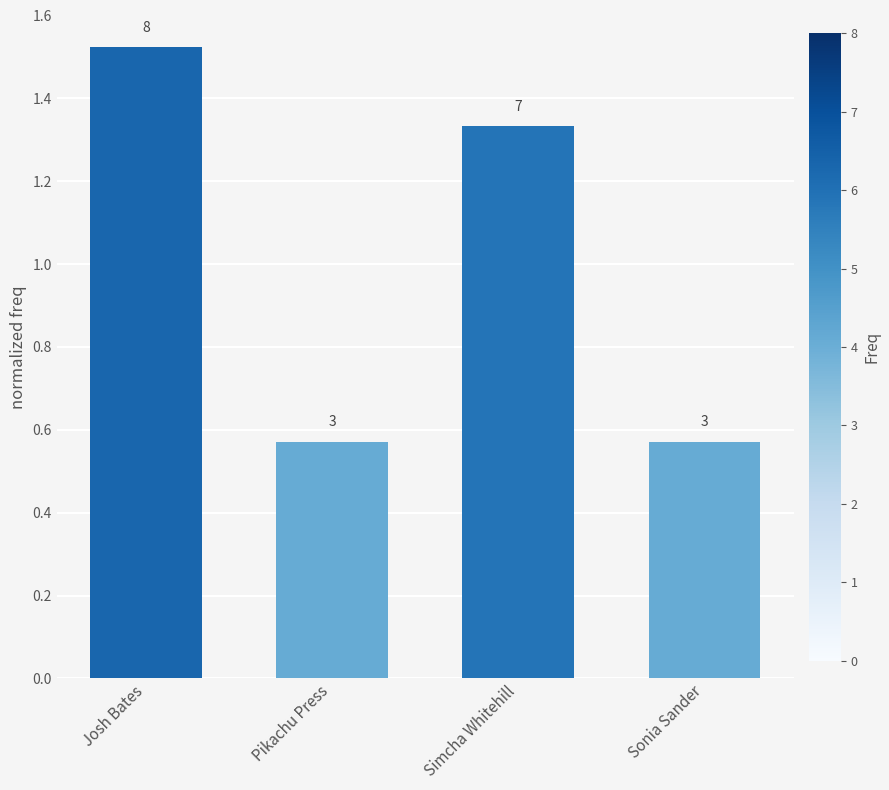

What is the sum of all values?

4.0